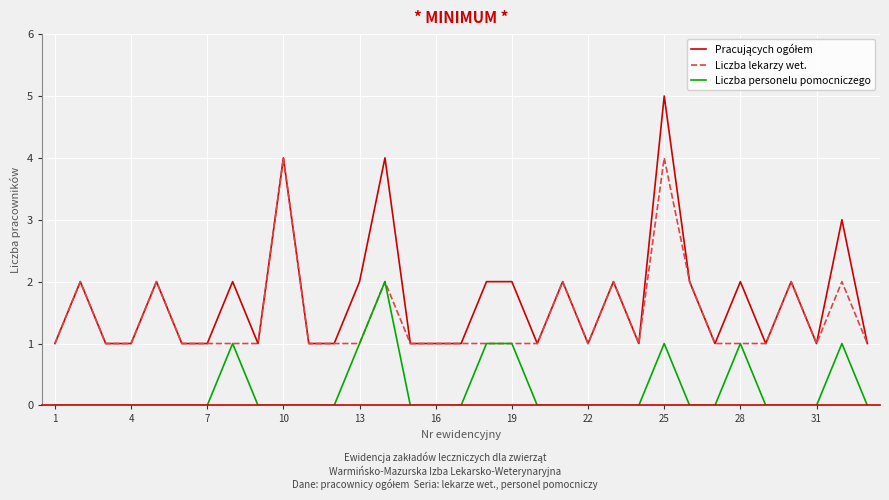

What is the maximum value for Liczba lekarzy wet.?

4